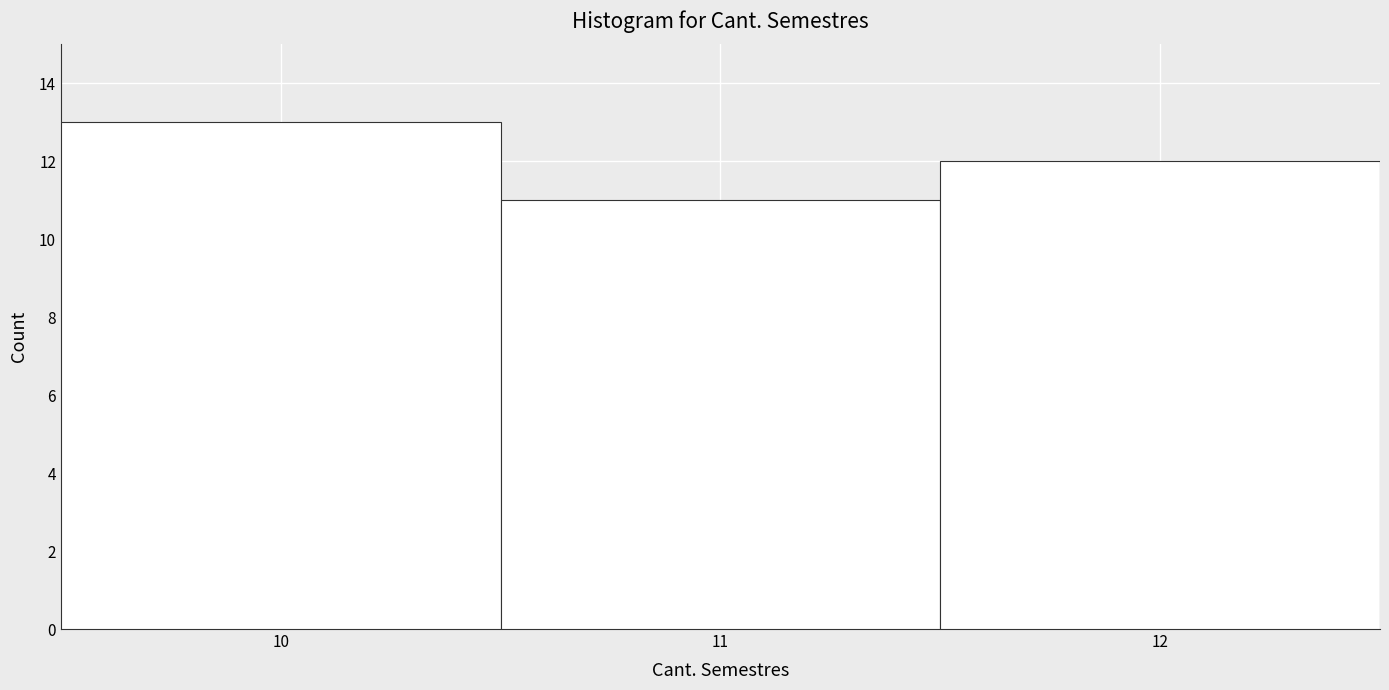

Which range on the x-axis has the tallest bar?

9.5 to 10.5